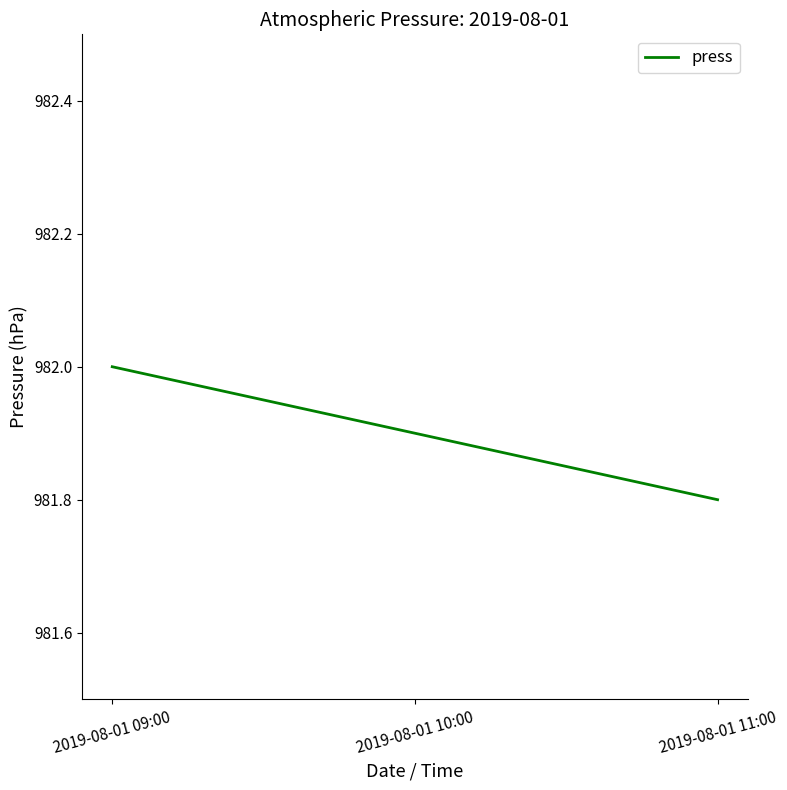

Reading left to right, what are all the values shown in this chart?

2019-08-01 09:00=982.0	2019-08-01 10:00=981.9	2019-08-01 11:00=981.8